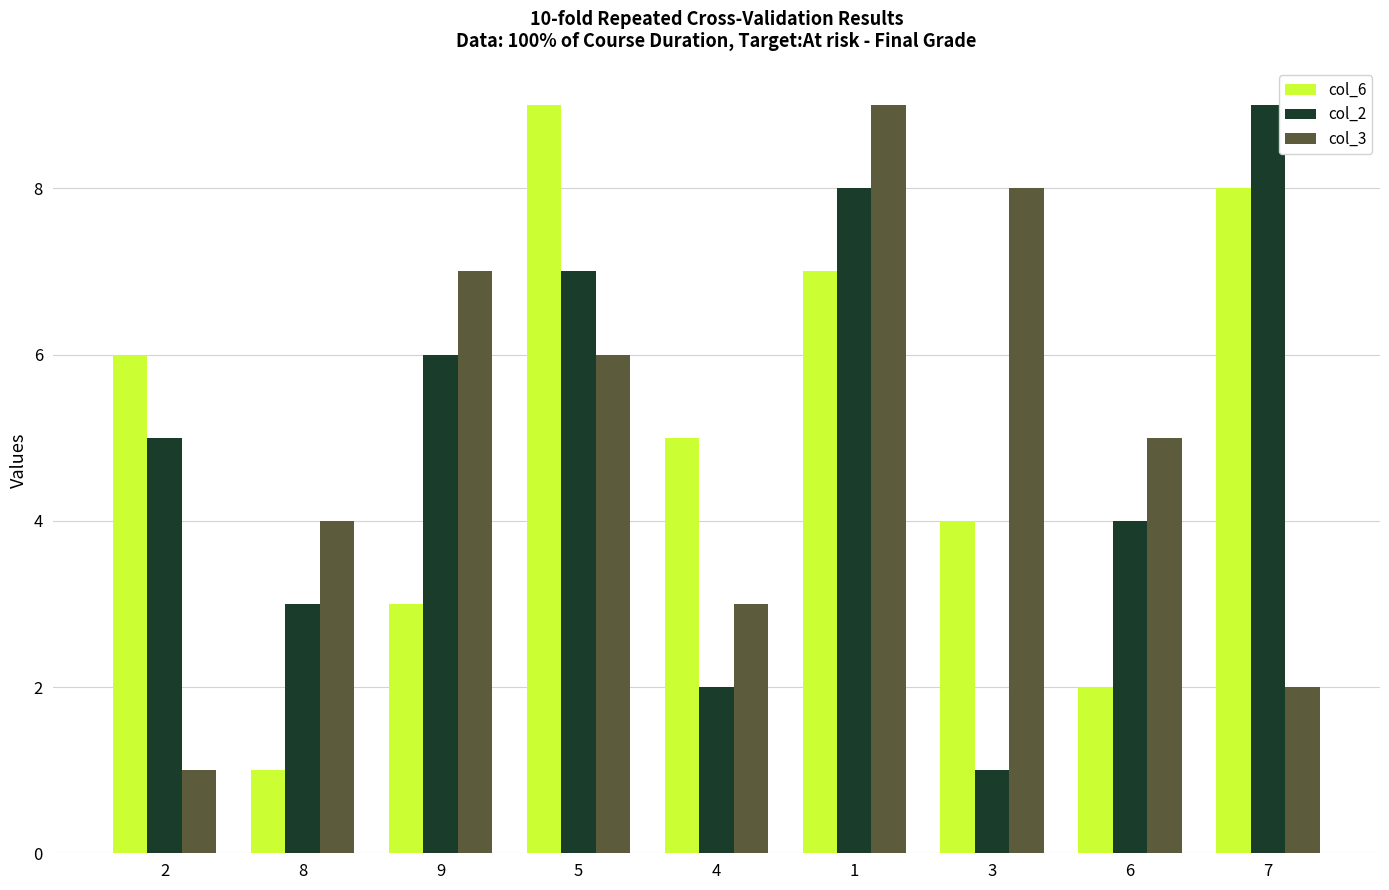

What is the label of the 8th bar from the left?

6